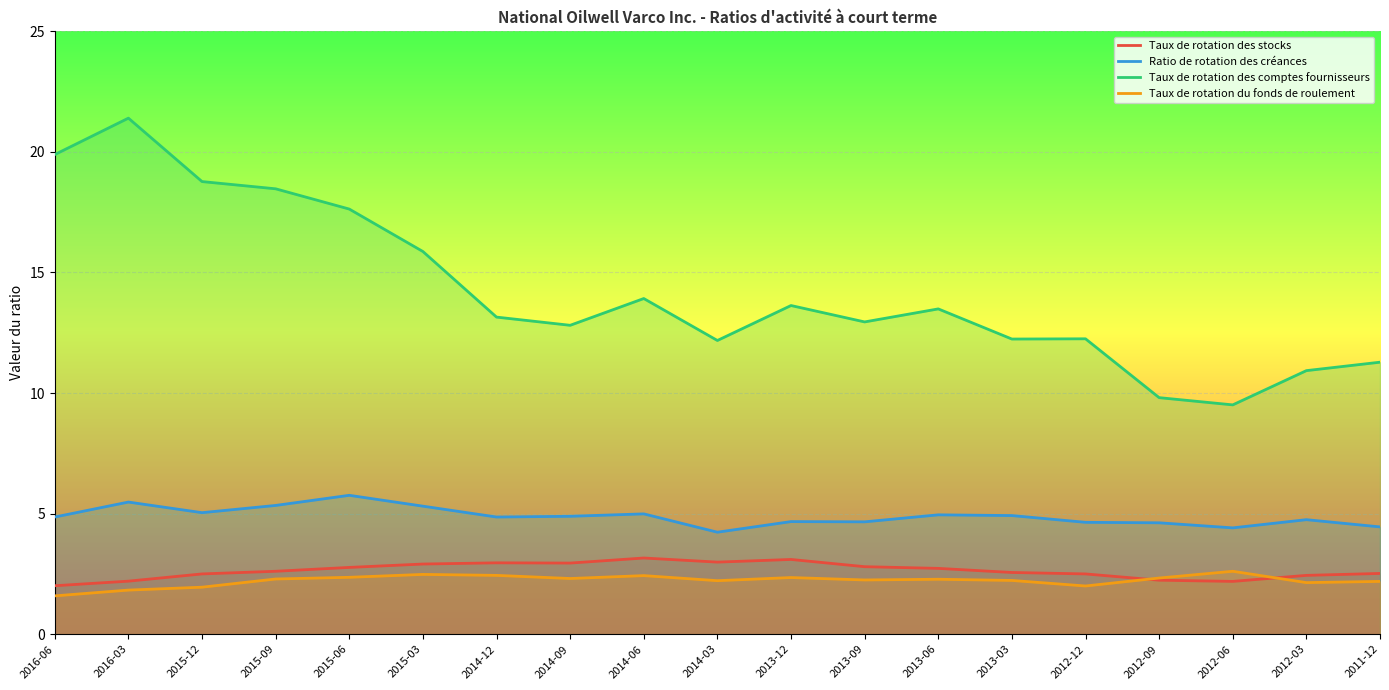

Which series has the largest range (max minus min)?

Taux de rotation des comptes fournisseurs